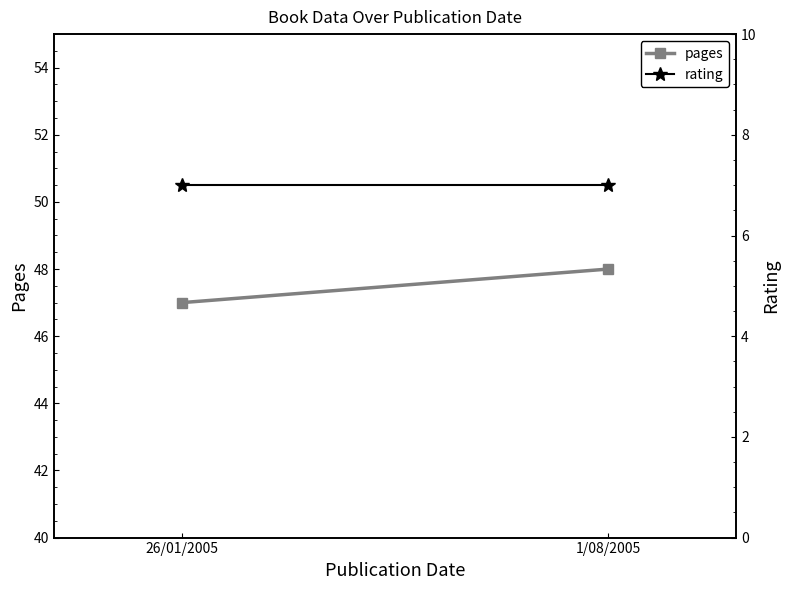

Count the number of categories in the chart.

2